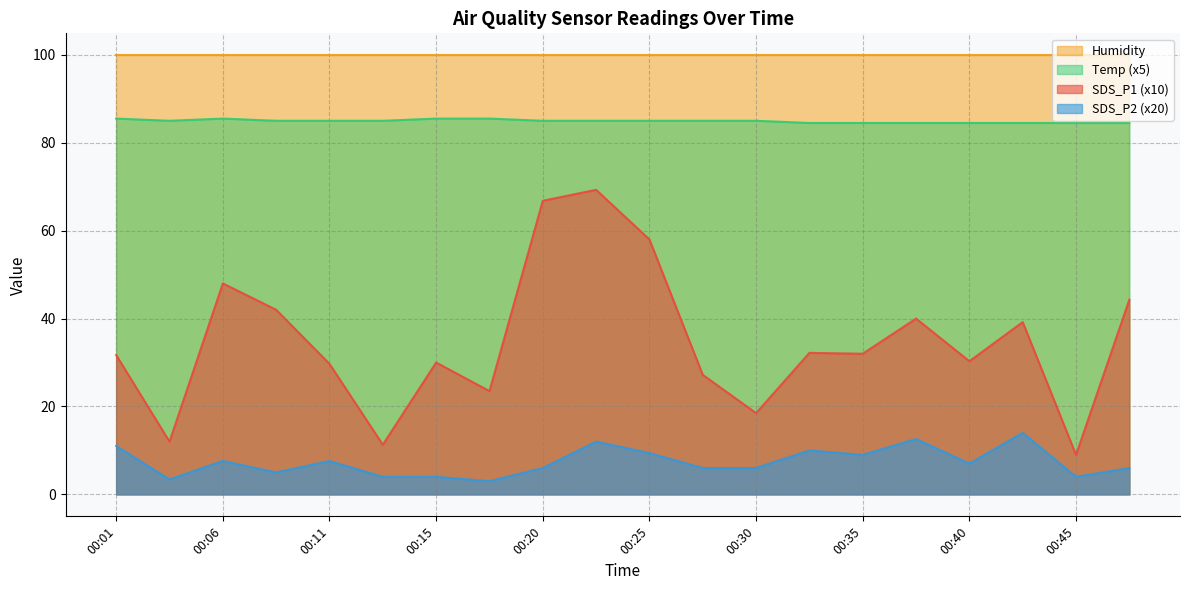

How many data points in Temp are above 85?

4